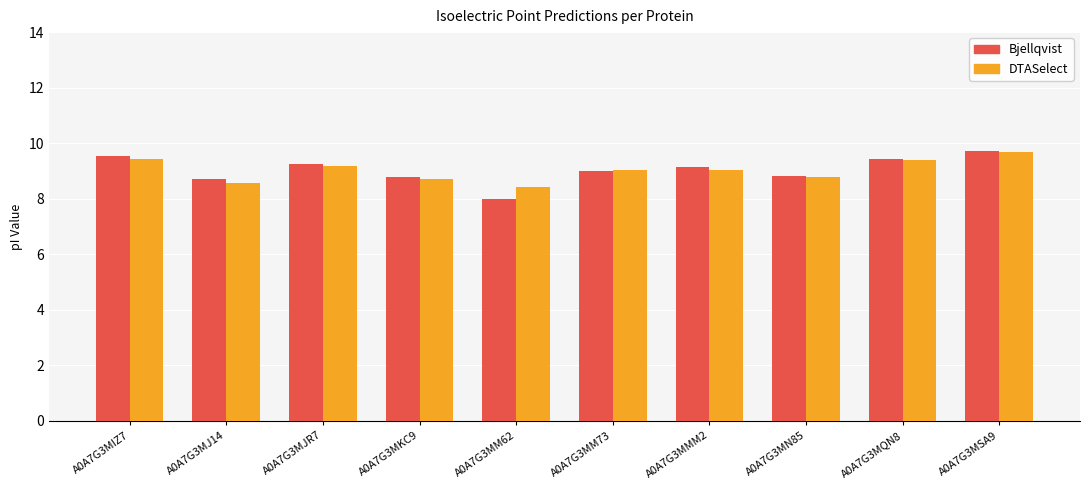

The DTASelect series shows 9.4 at A0A7G3MIZ7. True or false?

True